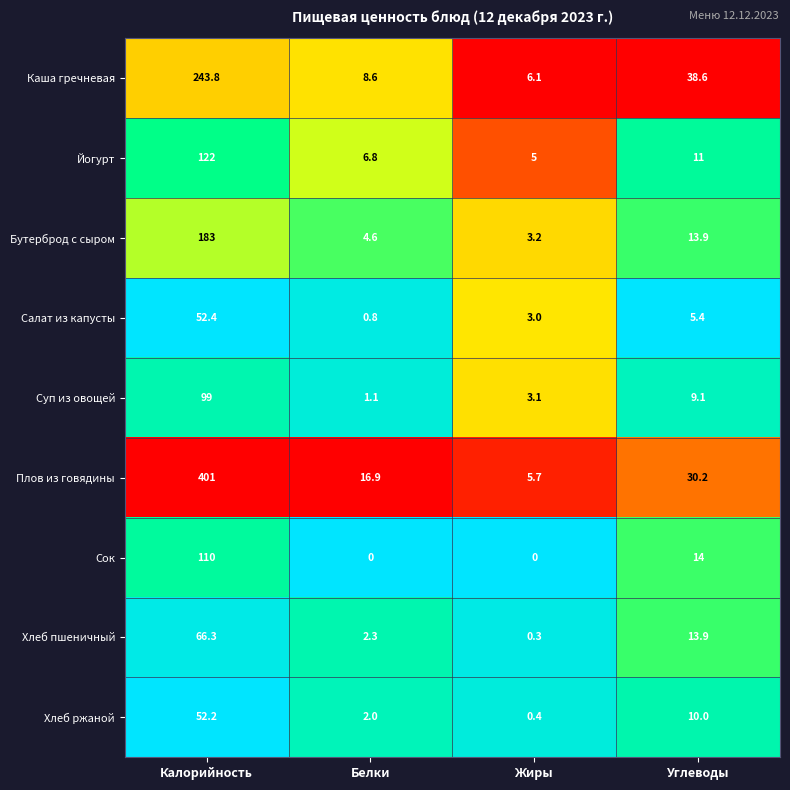

What is the greatest value displayed?

401.0